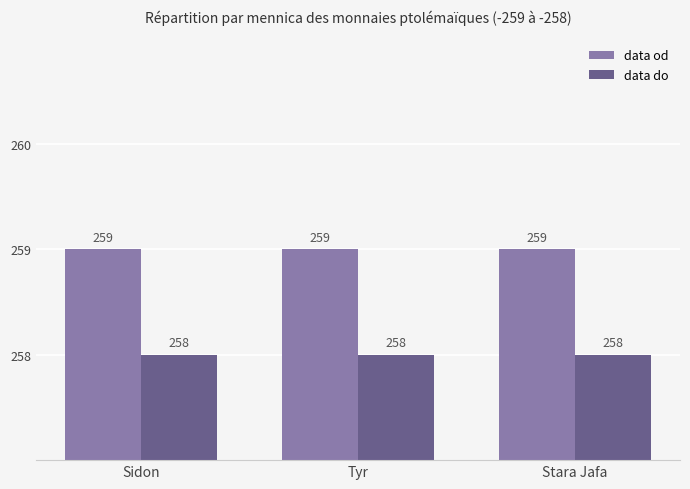

The value of data od at Tyr is 259. True or false?

True